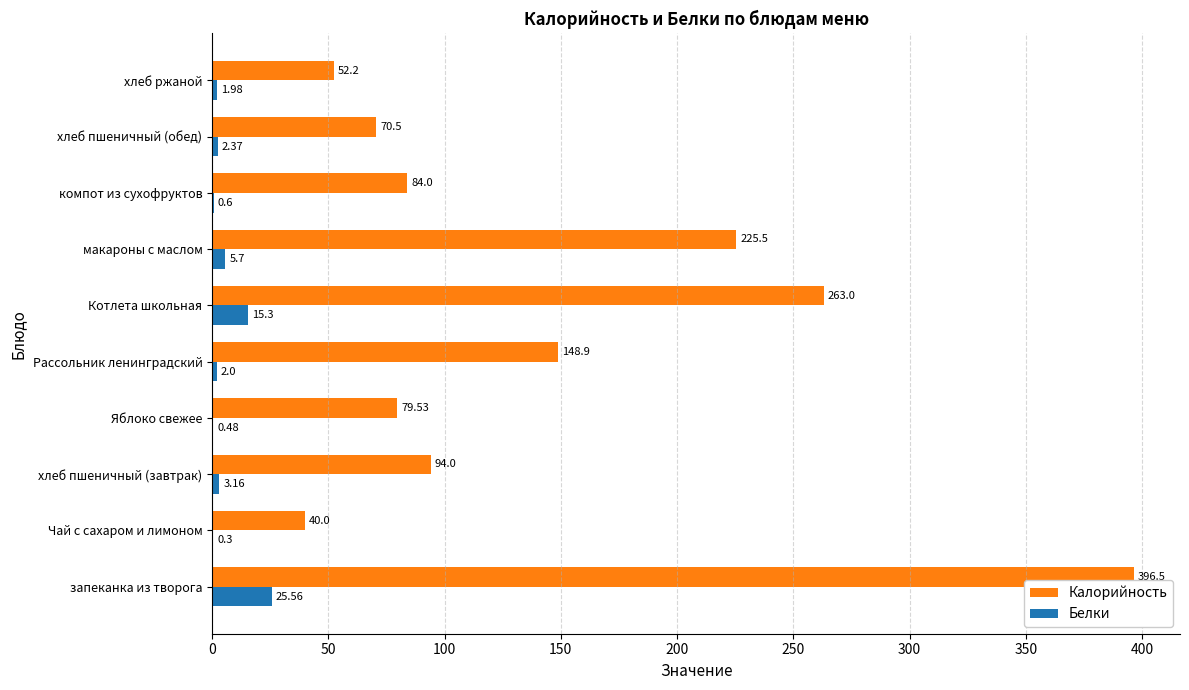

At which label is Белки closest to 12?

Котлета школьная